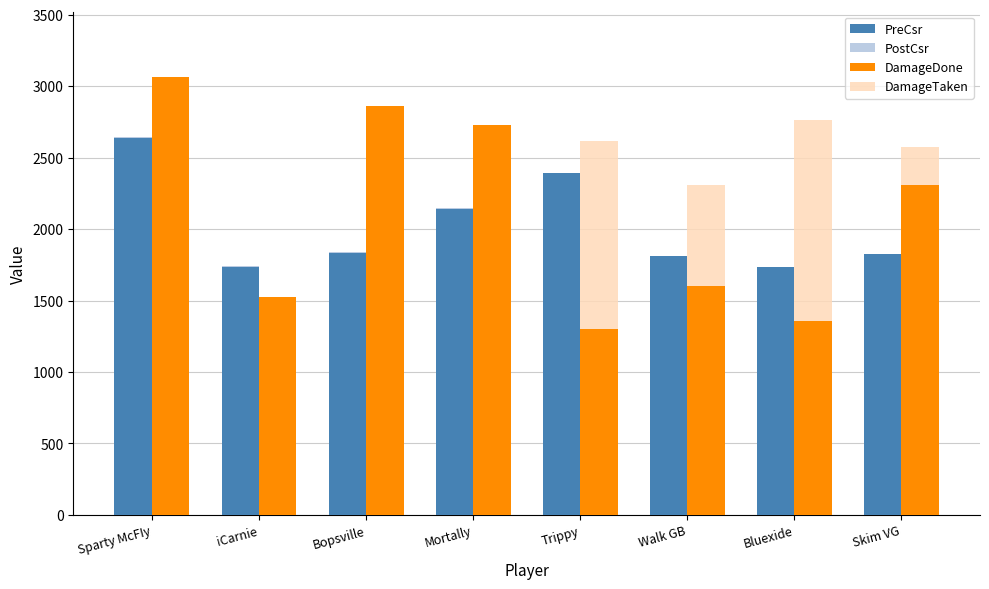

What is the difference between the second highest and minimum values in the PreCsr series?

663